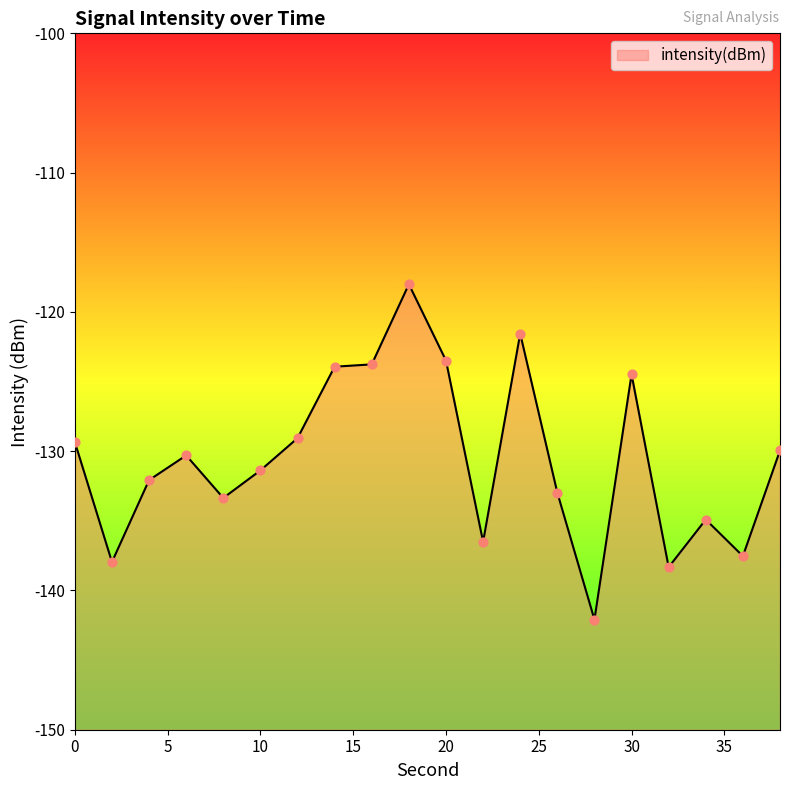

Which has a higher value, 12 or 34?

12